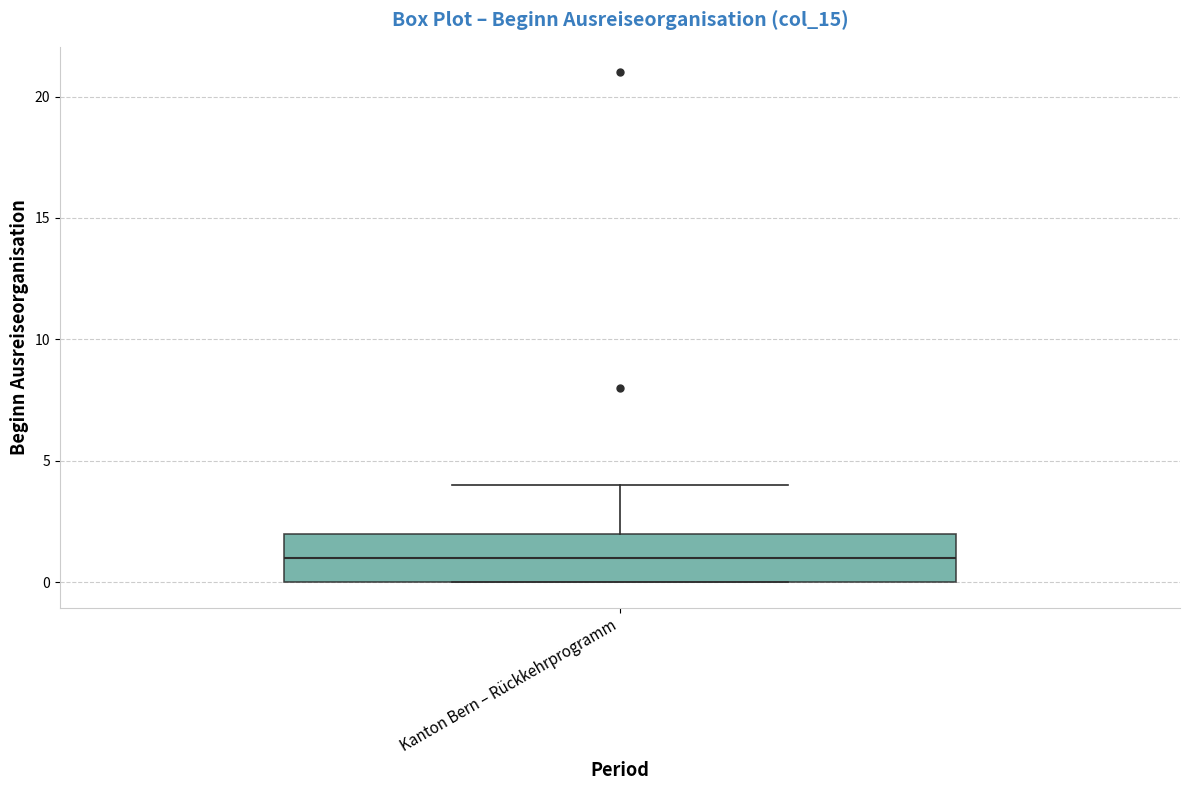

Read this box plot against the y-axis: the position of the median line, the range covered by the box, and the ends of both whiskers. The values are not printed on the chart, so give them approximately, as read against the axis.

median 1, box 0 to 2, whiskers 0 to 4